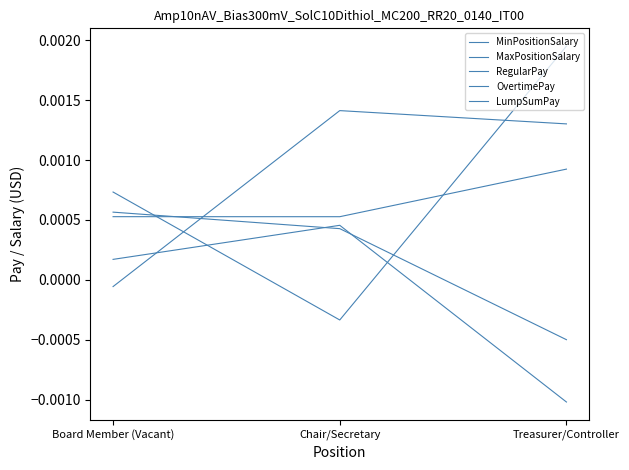

Is the value of OvertimePay at Board Member (Vacant) greater than the value of RegularPay at Treasurer/Controller?

Yes